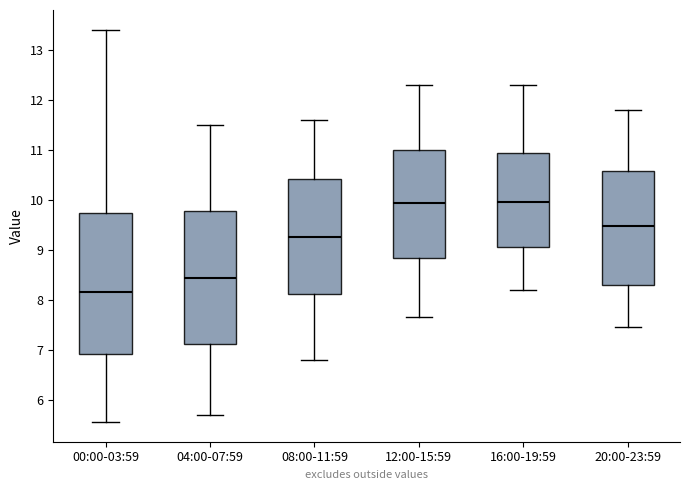

Reading left to right, read every box against the y-axis: the position of its median line, the range the box covers, and the ends of its whiskers. The values are not printed on the chart, so give them approximately, as read against the axis.

00:00-03:59: median 8.2, box 6.9 to 9.7, whiskers 5.6 to 13.4
04:00-07:59: median 8.4, box 7.1 to 9.8, whiskers 5.7 to 11.5
08:00-11:59: median 9.3, box 8.1 to 10.4, whiskers 6.8 to 11.6
12:00-15:59: median 9.9, box 8.8 to 11.0, whiskers 7.7 to 12.3
16:00-19:59: median 10.0, box 9.1 to 10.9, whiskers 8.2 to 12.3
20:00-23:59: median 9.5, box 8.3 to 10.6, whiskers 7.5 to 11.8